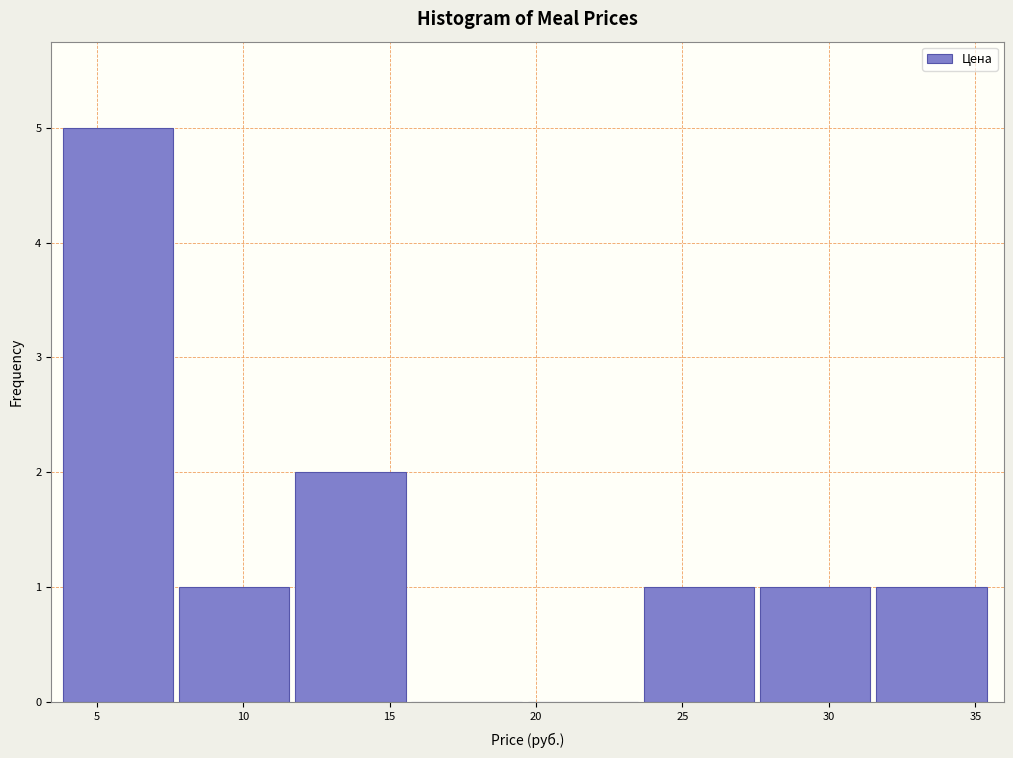

Reading left to right, transcribe this chart: for each bar, give the range it covers on the x-axis and its height. Neither the bar edges nor the heights are printed on the chart, so give them approximately, as read against the axes.

4.0 to 8.0: 5
8.0 to 12.0: 1
12.0 to 15.5: 2
15.5 to 19.5: 0
19.5 to 23.5: 0
23.5 to 27.5: 1
27.5 to 31.5: 1
31.5 to 35.5: 1